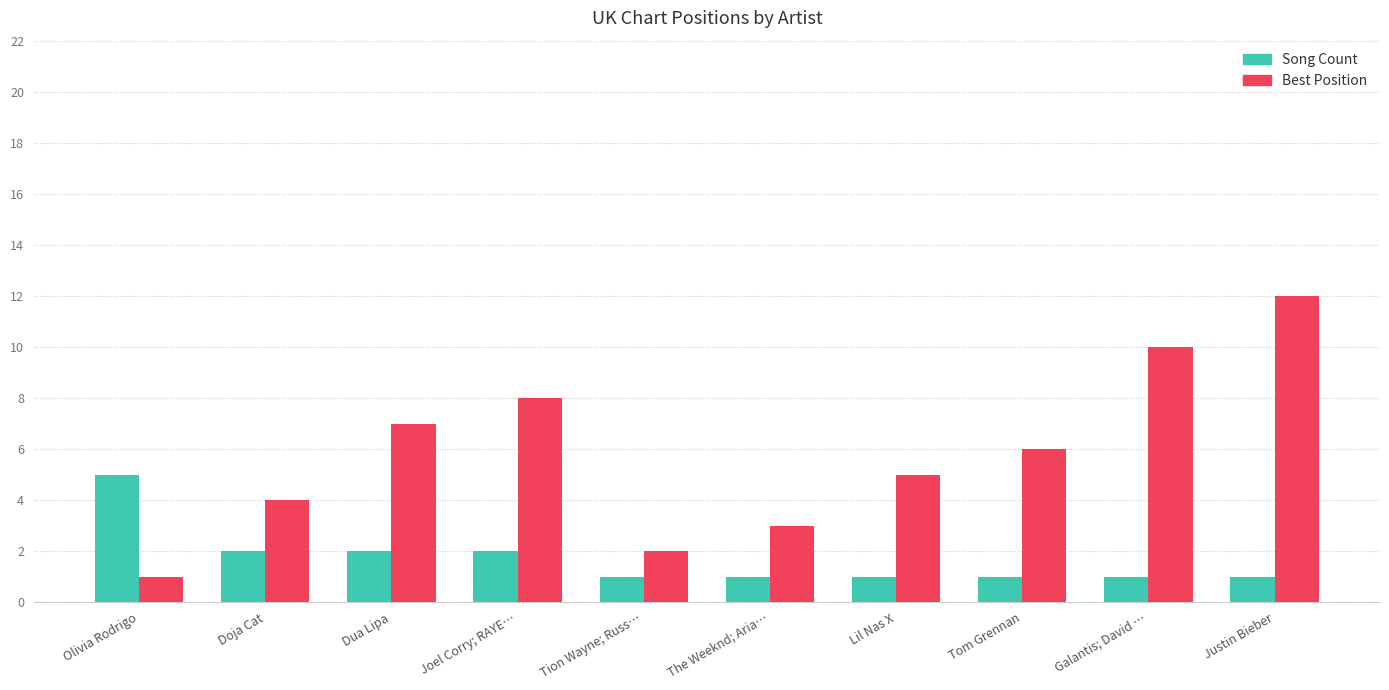

Reading left to right, transcribe all the data shown in this chart.

Song Count: Olivia Rodrigo=5	Doja Cat=2	Dua Lipa=2	Joel Corry; RAYE…=2	Tion Wayne; Russ…=1	The Weeknd; Aria…=1	Lil Nas X=1	Tom Grennan=1	Galantis; David …=1	Justin Bieber=1
Best Position: Olivia Rodrigo=1	Doja Cat=4	Dua Lipa=7	Joel Corry; RAYE…=8	Tion Wayne; Russ…=2	The Weeknd; Aria…=3	Lil Nas X=5	Tom Grennan=6	Galantis; David …=10	Justin Bieber=12